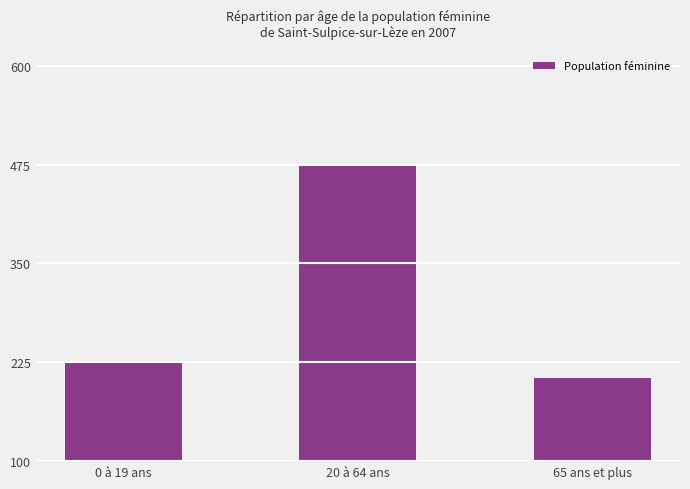

What is the ratio of the value at 0 à 19 ans to the value at 65 ans et plus?

1.1